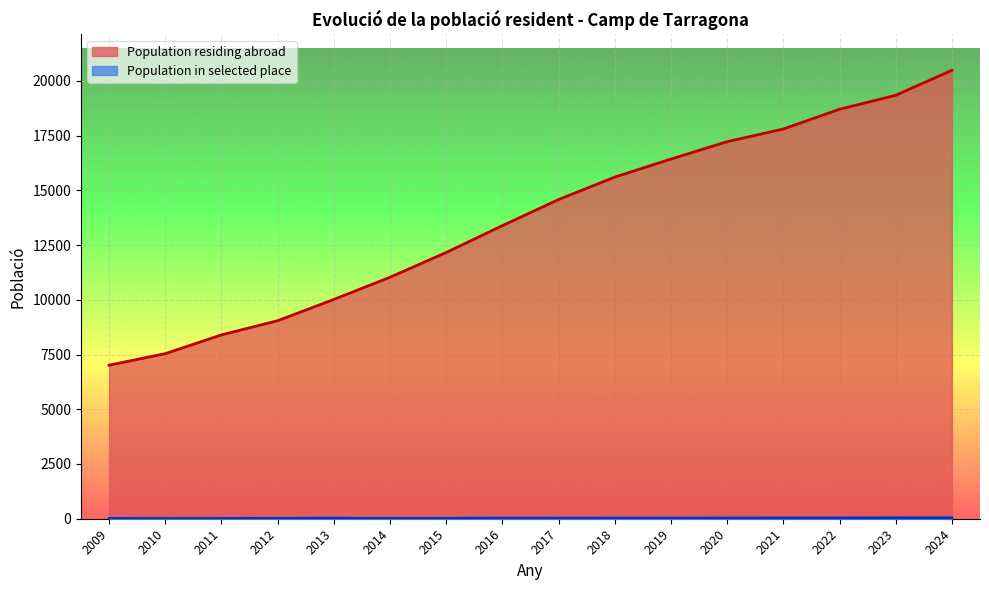

Which category has the highest value across all series?

2024